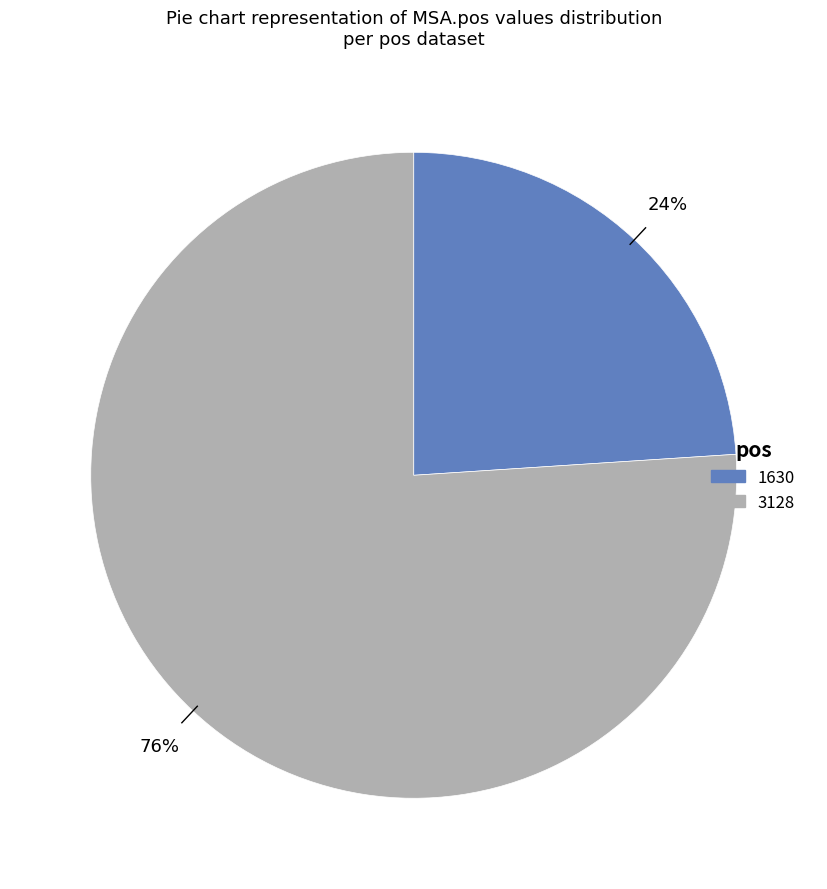

Combined, do 3128 and 1630 account for over 50%?

Yes